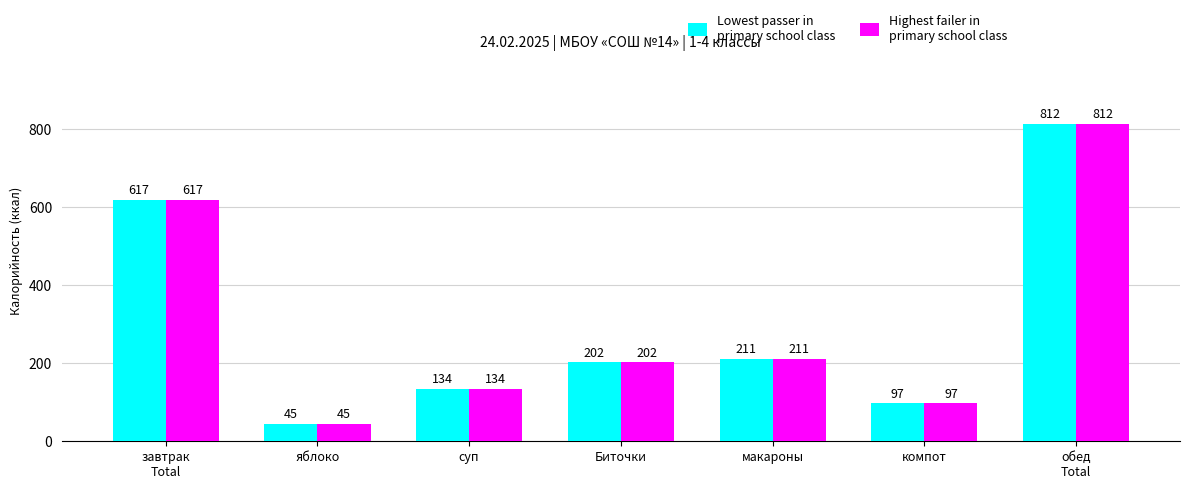

Which label corresponds to the smallest value in the chart?

яблоко